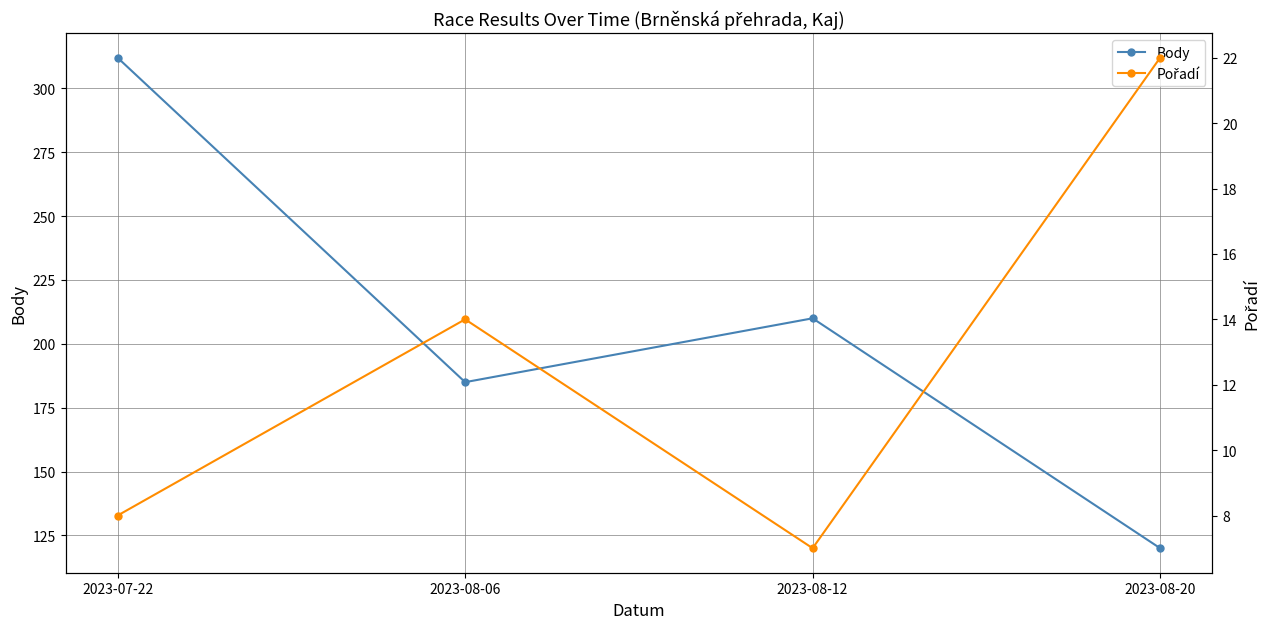

How many series are shown in this chart?

2